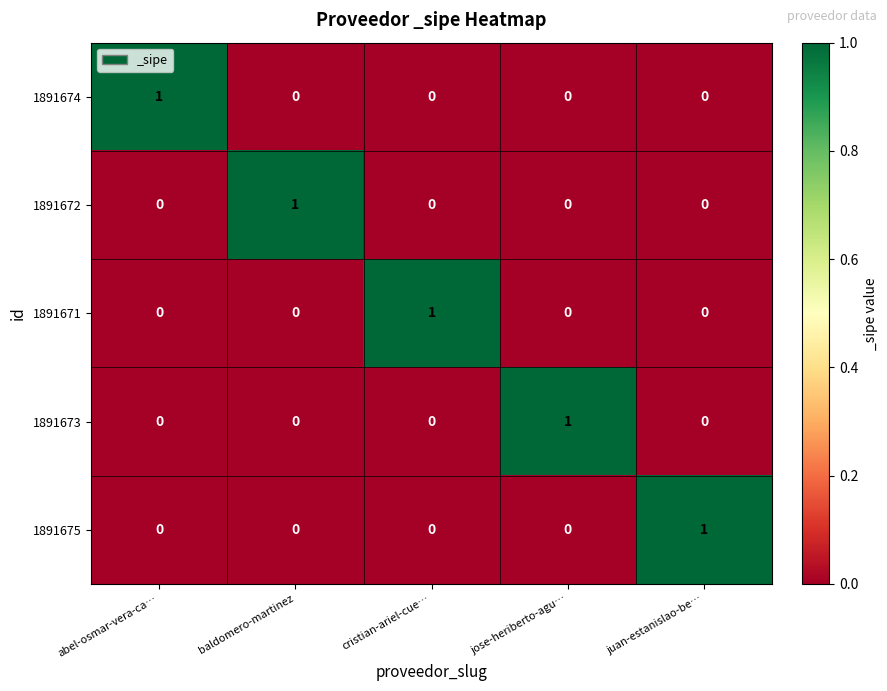

Reading right to left, transcribe all the data shown in this chart.

1891674: juan-estanislao-be…=0	jose-heriberto-agu…=0	cristian-ariel-cue…=0	baldomero-martinez=0	abel-osmar-vera-ca…=1
1891672: juan-estanislao-be…=0	jose-heriberto-agu…=0	cristian-ariel-cue…=0	baldomero-martinez=1	abel-osmar-vera-ca…=0
1891671: juan-estanislao-be…=0	jose-heriberto-agu…=0	cristian-ariel-cue…=1	baldomero-martinez=0	abel-osmar-vera-ca…=0
1891673: juan-estanislao-be…=0	jose-heriberto-agu…=1	cristian-ariel-cue…=0	baldomero-martinez=0	abel-osmar-vera-ca…=0
1891675: juan-estanislao-be…=1	jose-heriberto-agu…=0	cristian-ariel-cue…=0	baldomero-martinez=0	abel-osmar-vera-ca…=0